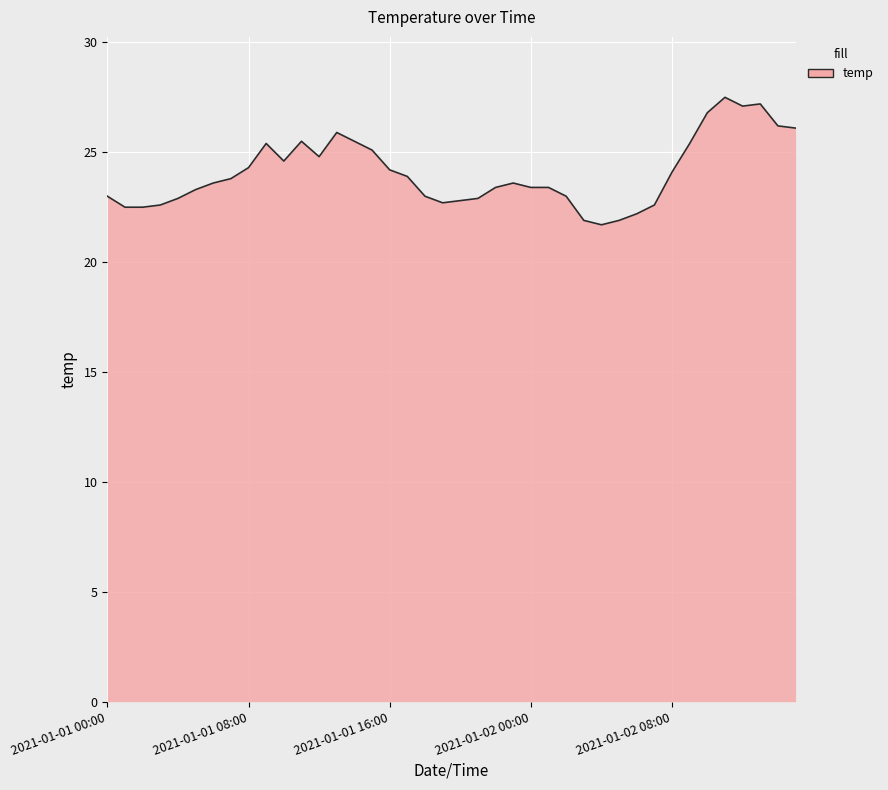

What is the maximum value shown in the chart?

27.5